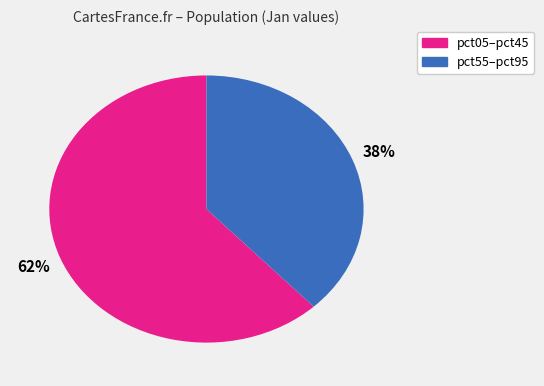

Does any single category account for the majority?

Yes